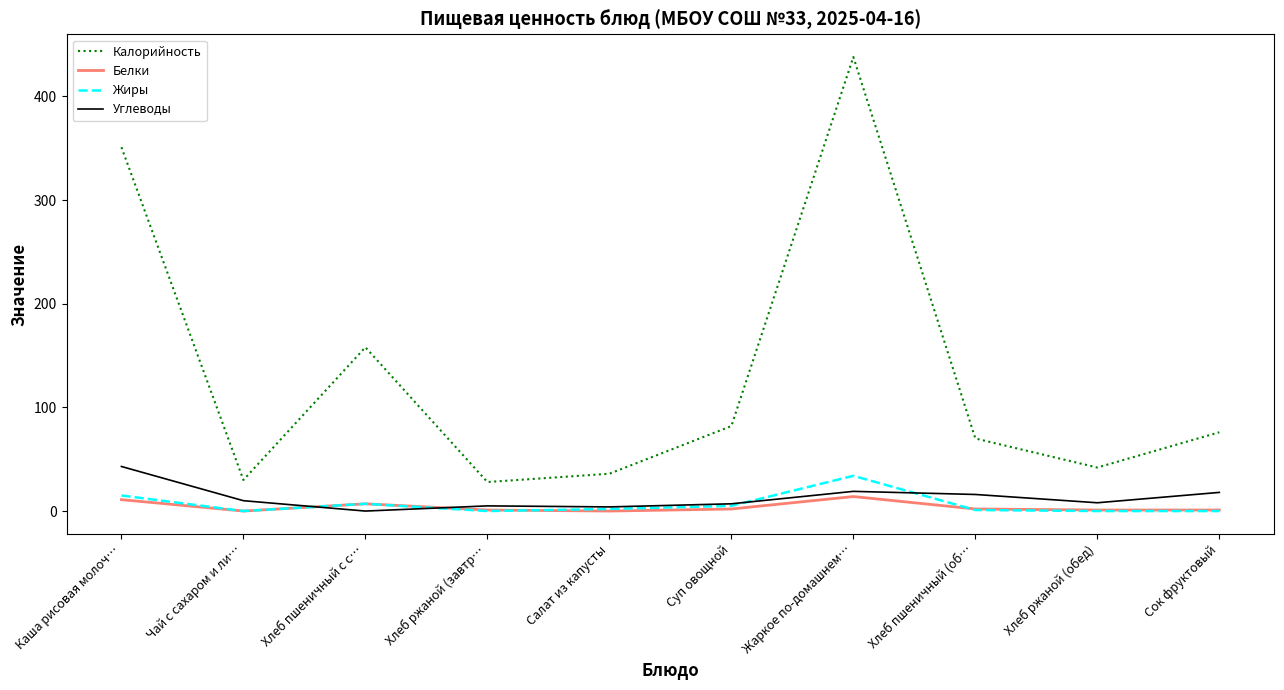

The Белки series shows 0 at Чай с сахаром и ли…. True or false?

True